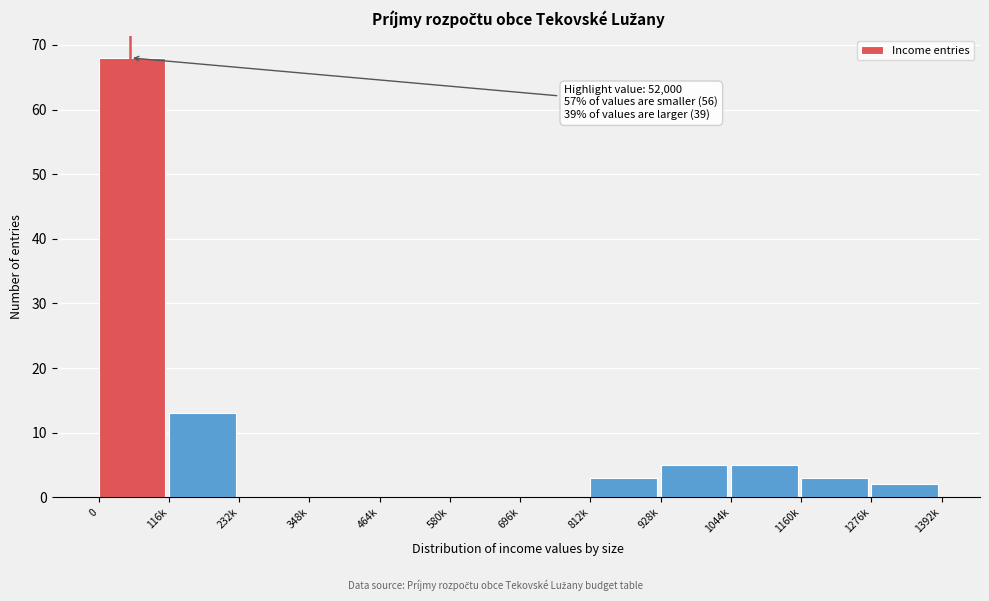

Reading left to right, extract all data points from this chart.

0=68	116k=13	232k=0	348k=0	464k=0	580k=0	696k=0	812k=3	928k=5	1044k=5	1160k=3	1276k=2